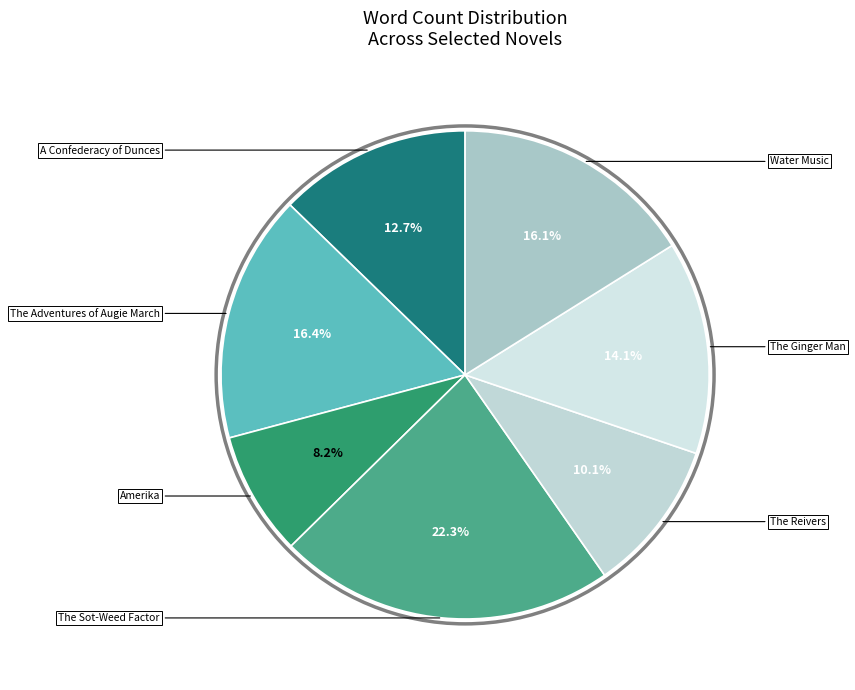

To the nearest percent, what is the combined percentage of Water Music and The Reivers?

26%